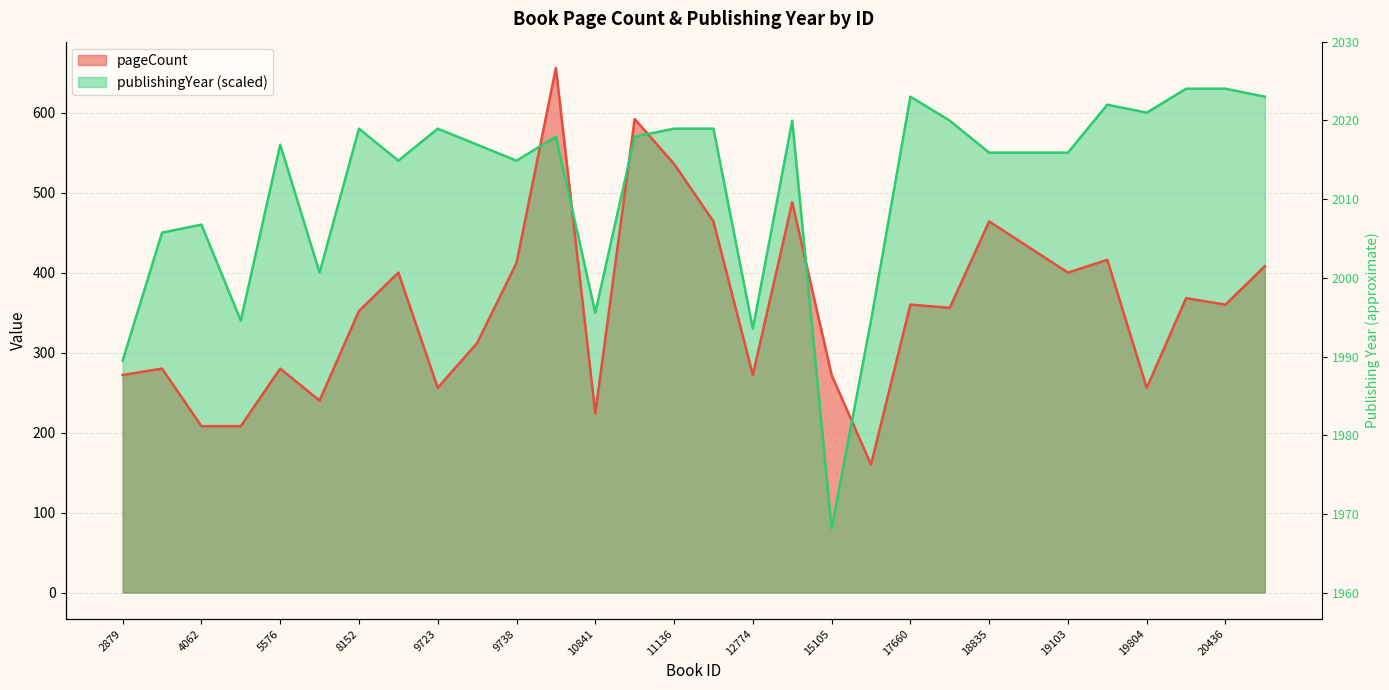

How many categories are shown in the chart?

30